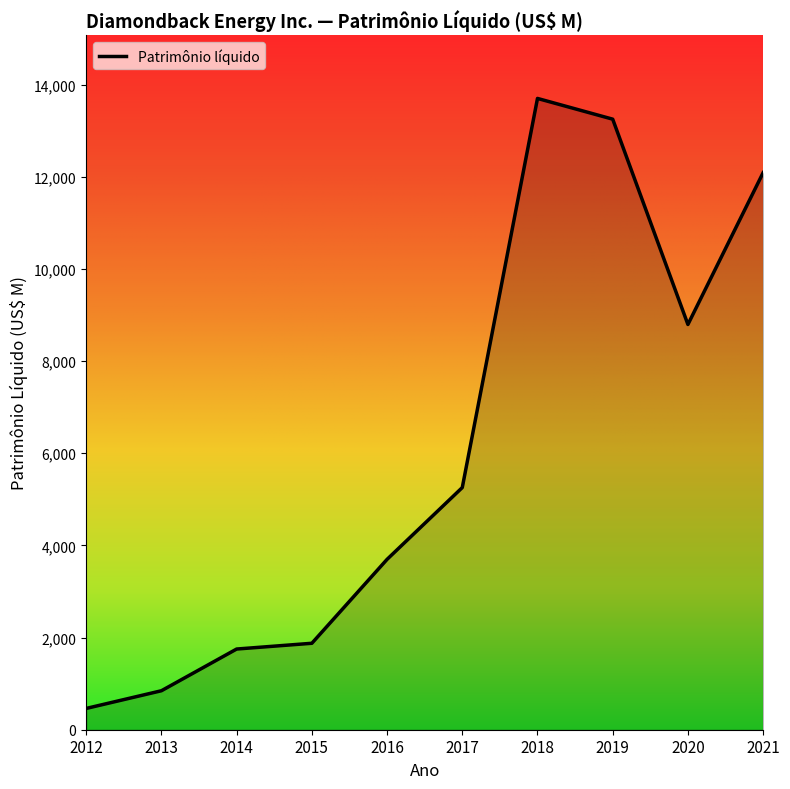

Reading left to right, what are all the values shown in this chart?

2012=462	2013=846	2014=1751	2015=1876	2016=3697	2017=5255	2018=13699	2019=13249	2020=8794	2021=12088